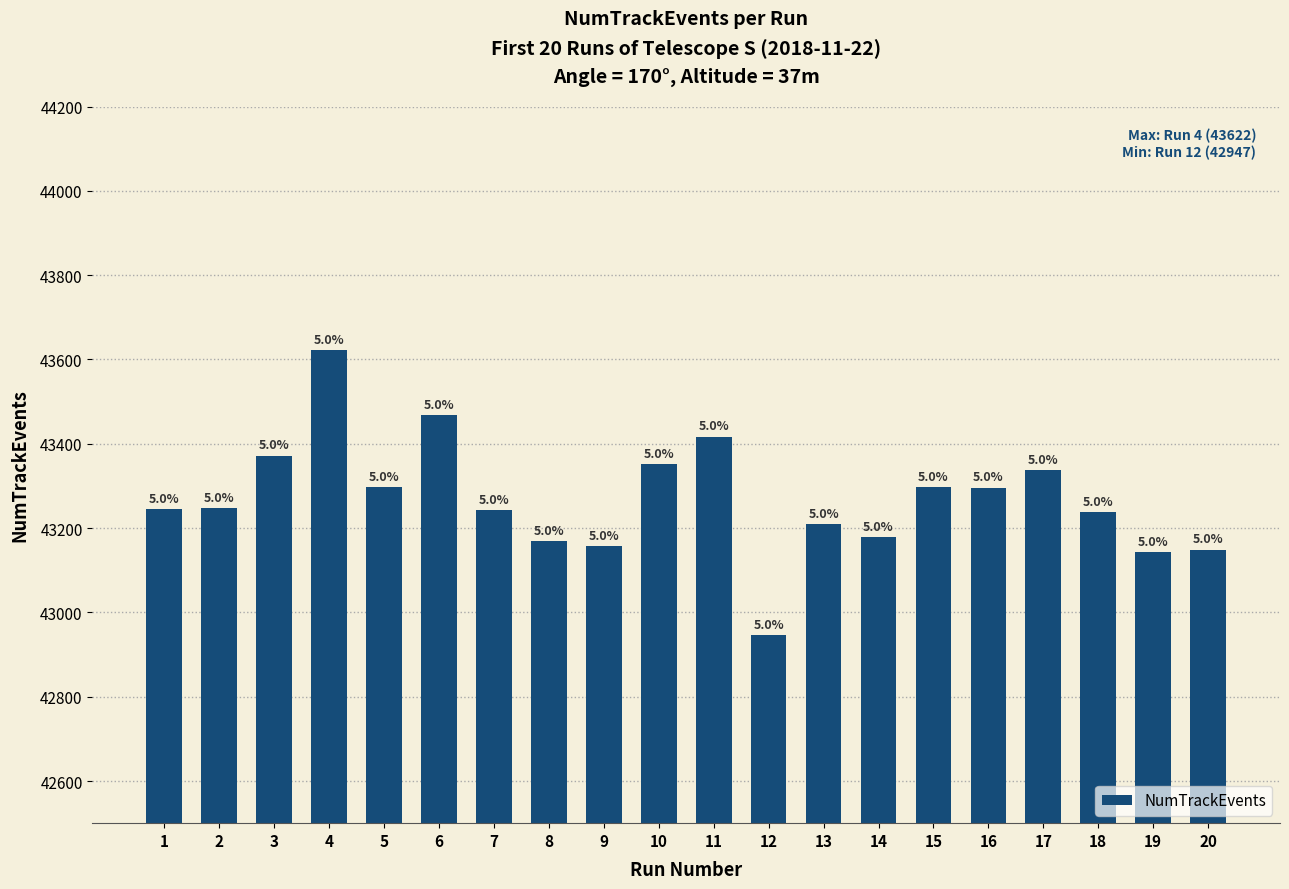

How many bars are there in total?

20